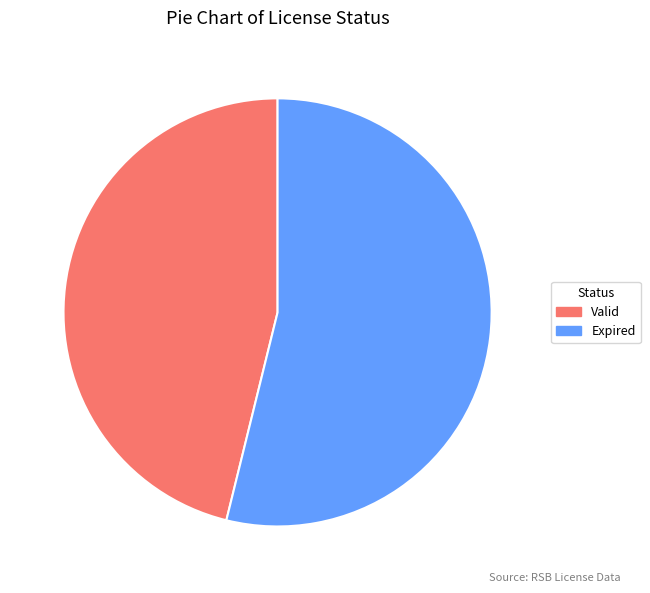

Does Expired account for over 50% of the chart?

Yes